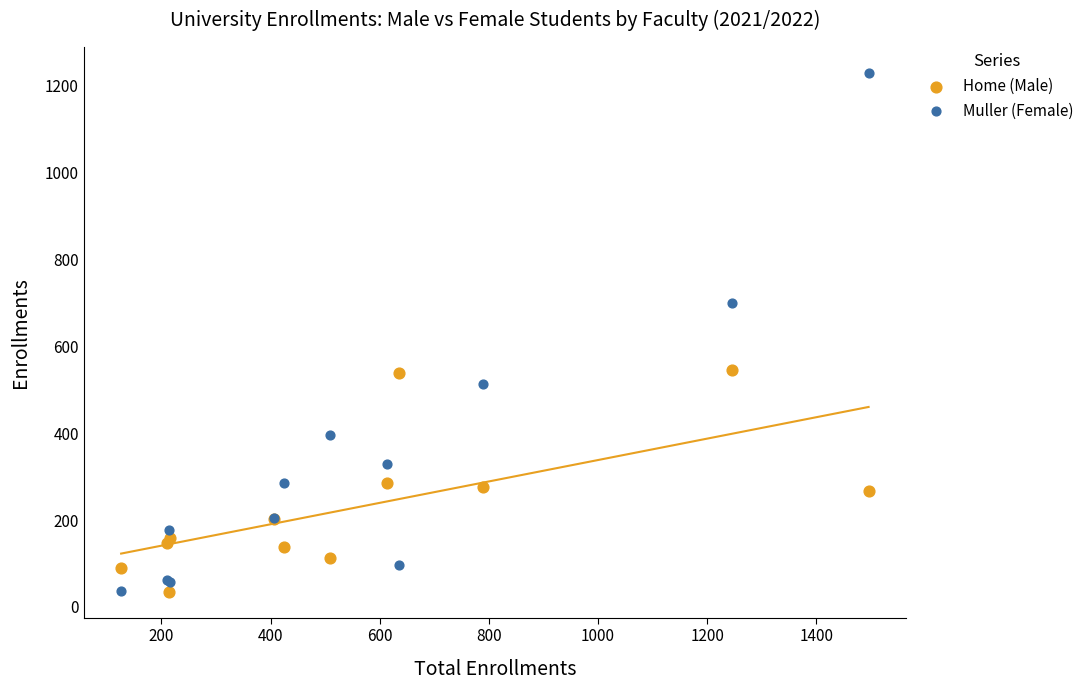

Across all series, what Y value is closest to 632?

699